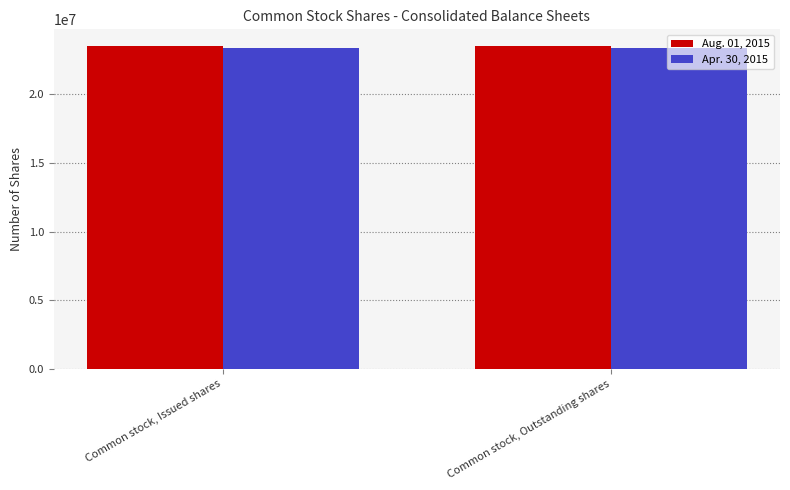

What is the minimum value for Apr. 30, 2015?

23314640